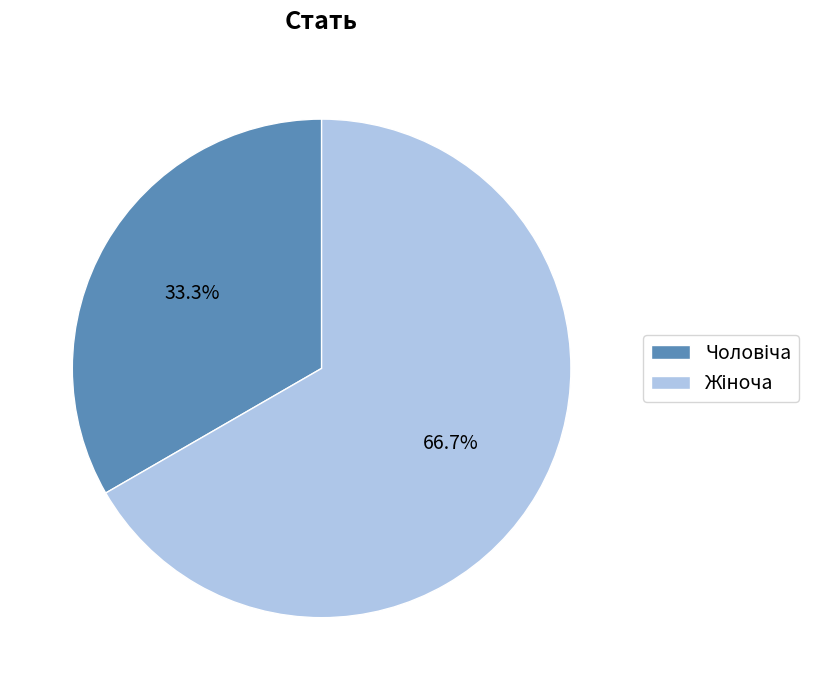

To the nearest percent, what is the difference between the largest and smallest slice percentages?

33%